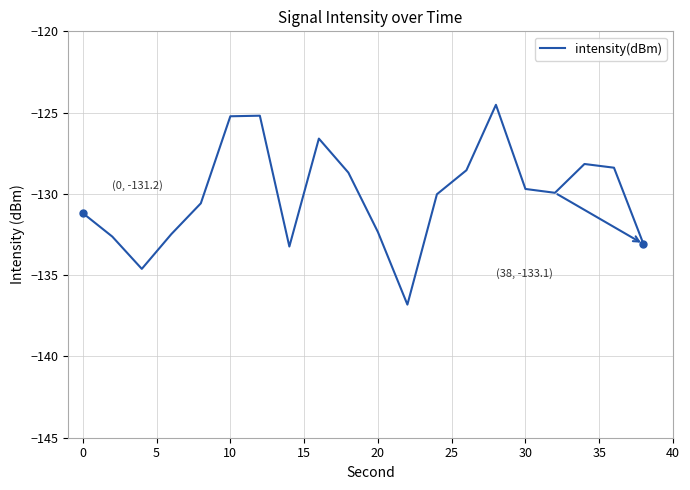

What is the difference between the maximum and minimum values?

12.3